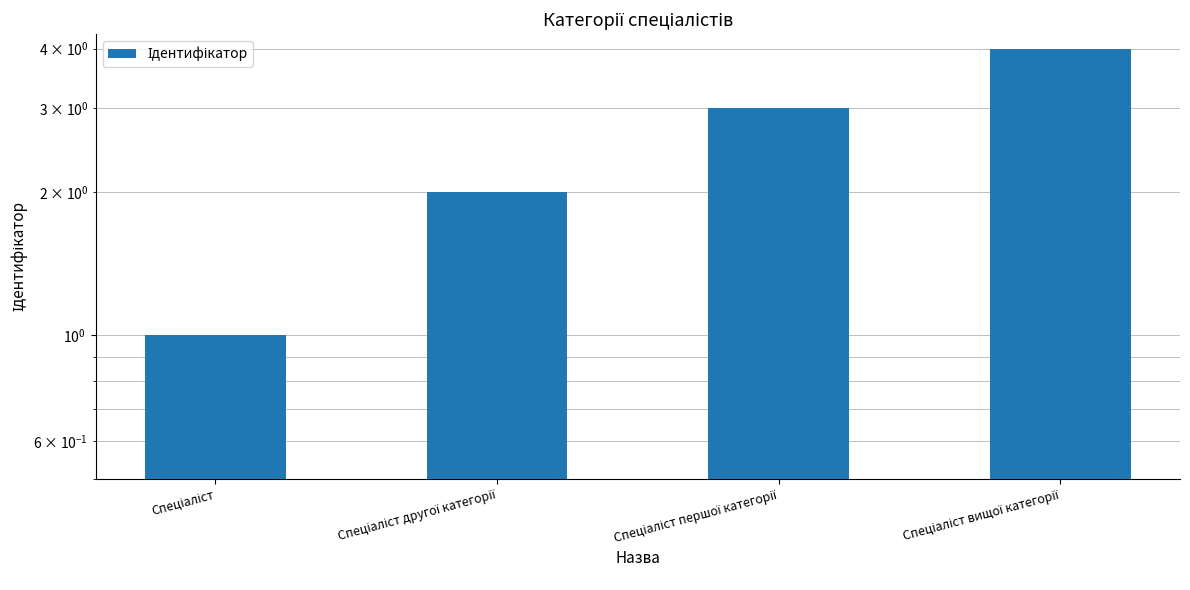

List the labels in order of value, largest first.

Спеціаліст вищої категорії, Спеціаліст першої категорії, Спеціаліст другої категорії, Спеціаліст